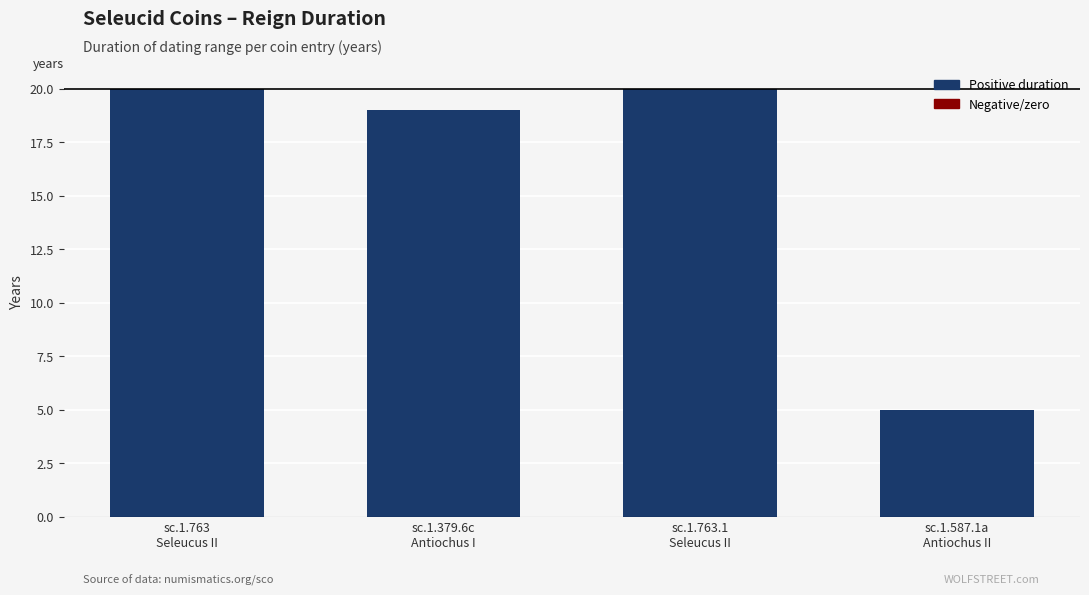

The value at sc.1.587.1a
Antiochus II is 1. True or false?

False